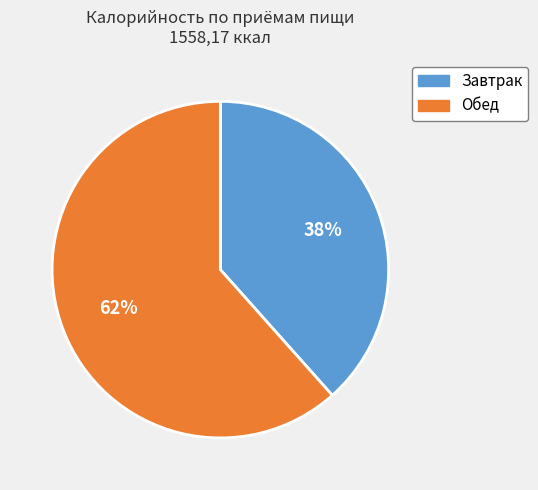

To the nearest percent, what portion does Завтрак represent?

38%